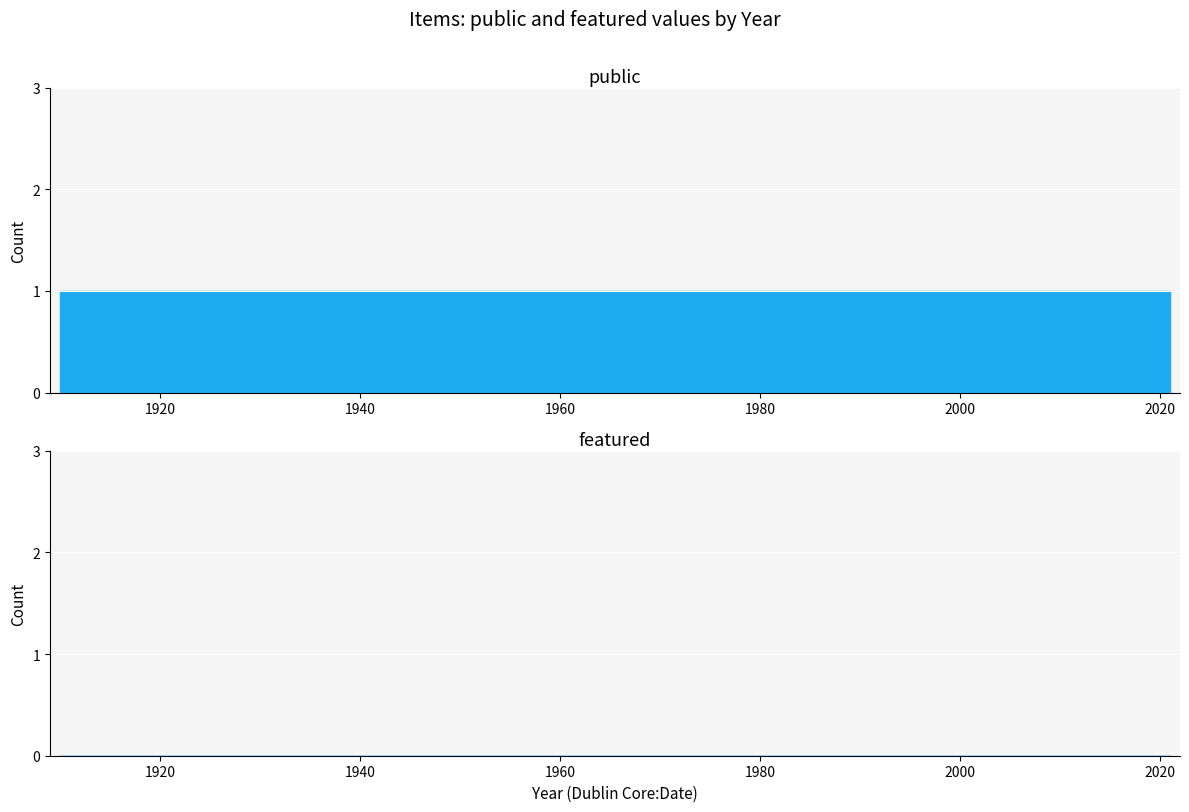

True or false: public and featured intersect in this chart.

False